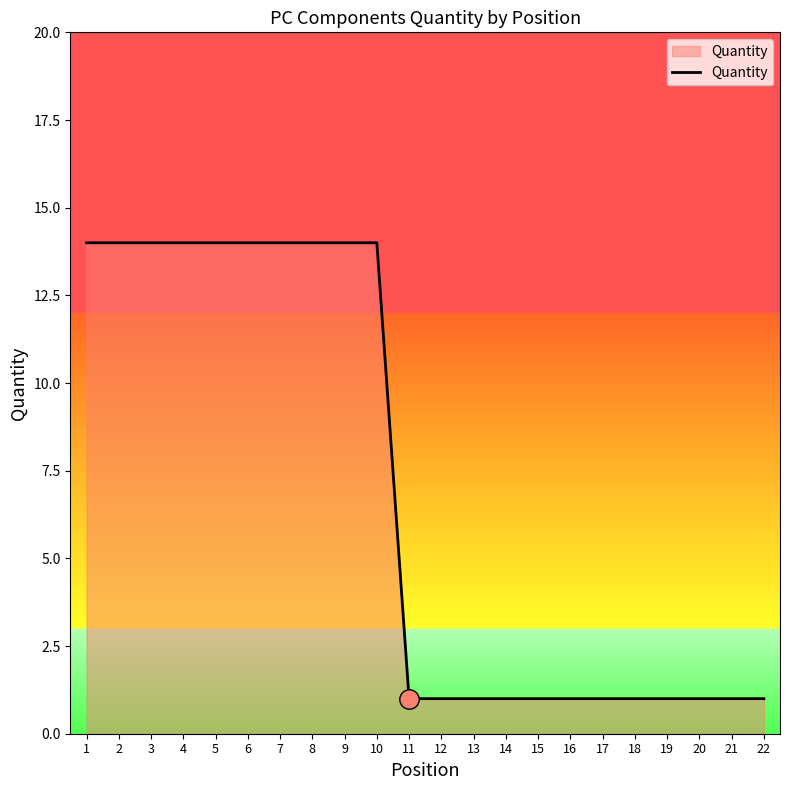

The chart shows a value of 1 at 17. True or false?

True